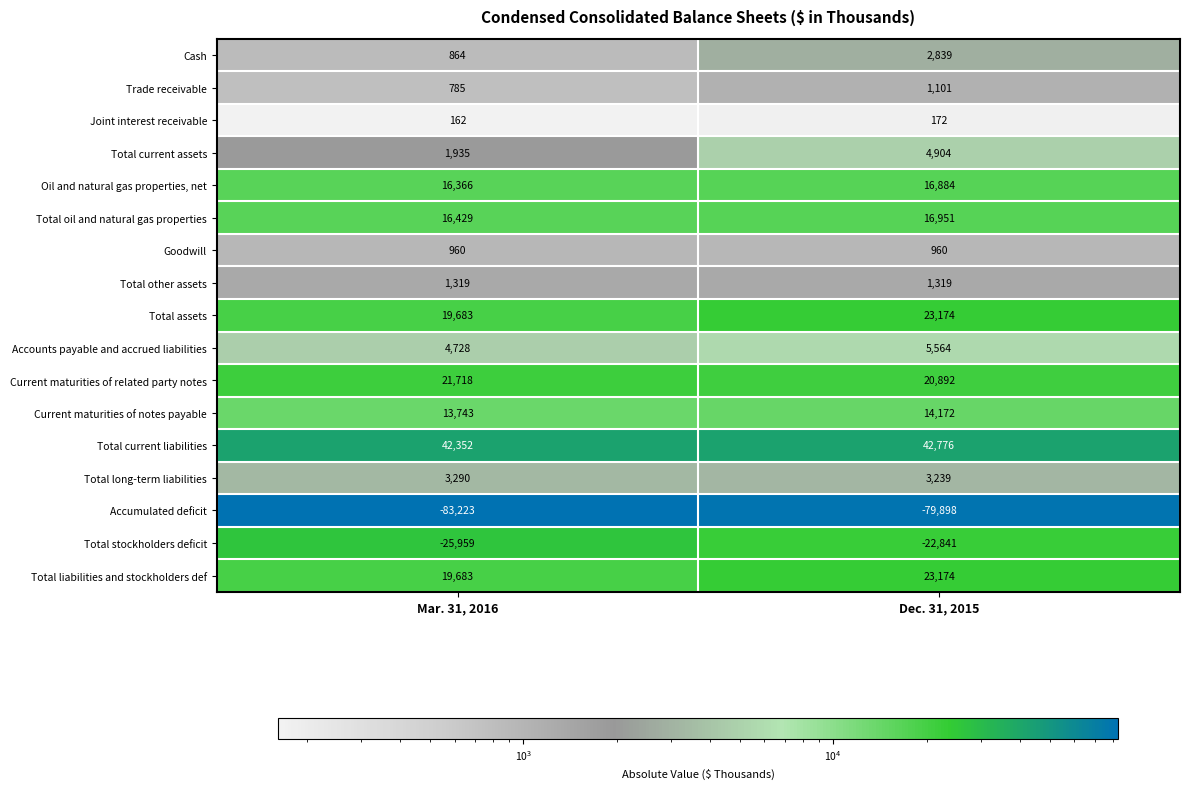

At which label is Total long-term liabilities closest to 3264?

Dec. 31, 2015